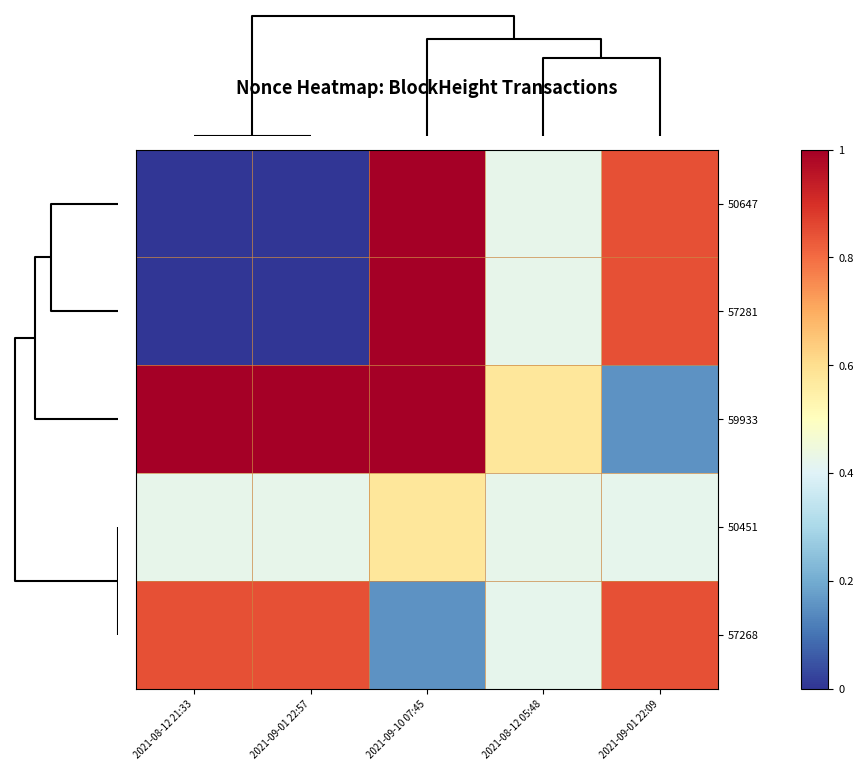

Rank the series at 2021-09-10 07:45 from lowest to highest value.

57268, 50451, 57281, 50647, 59933